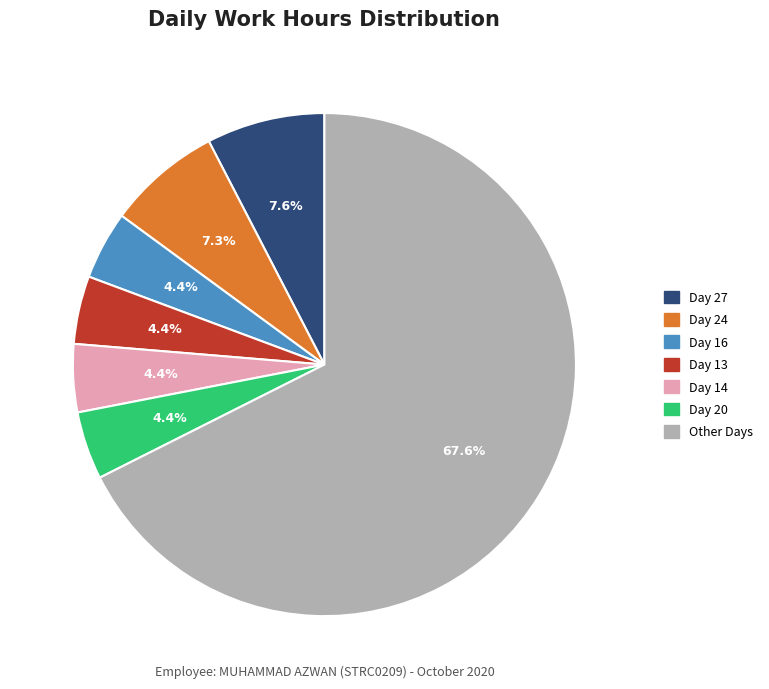

What percentage is the Day 14 slice, to the nearest percent?

4%